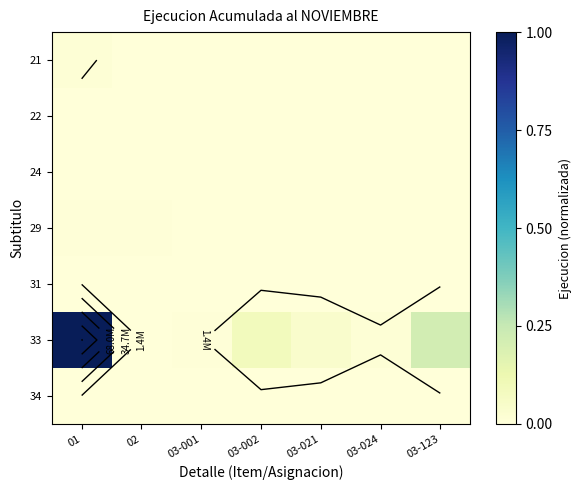

Is it true that 21 equals 0.0 at 03-021?

True